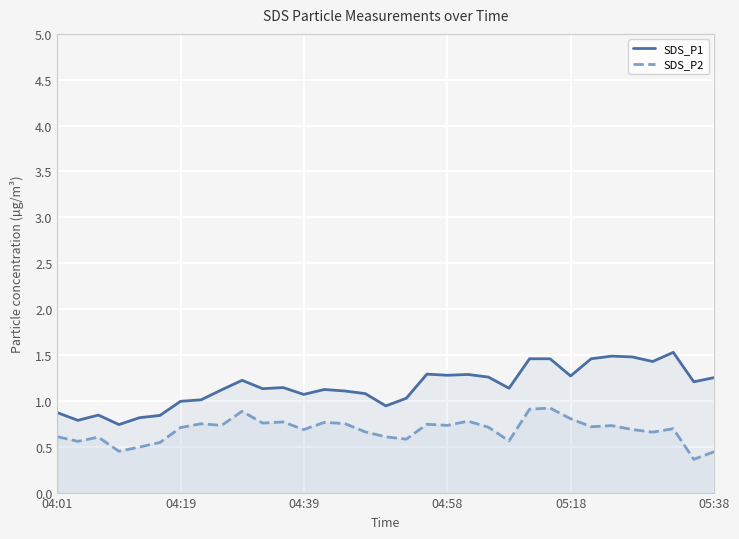

List the series in order of their overall mean, highest first.

SDS_P1, SDS_P2